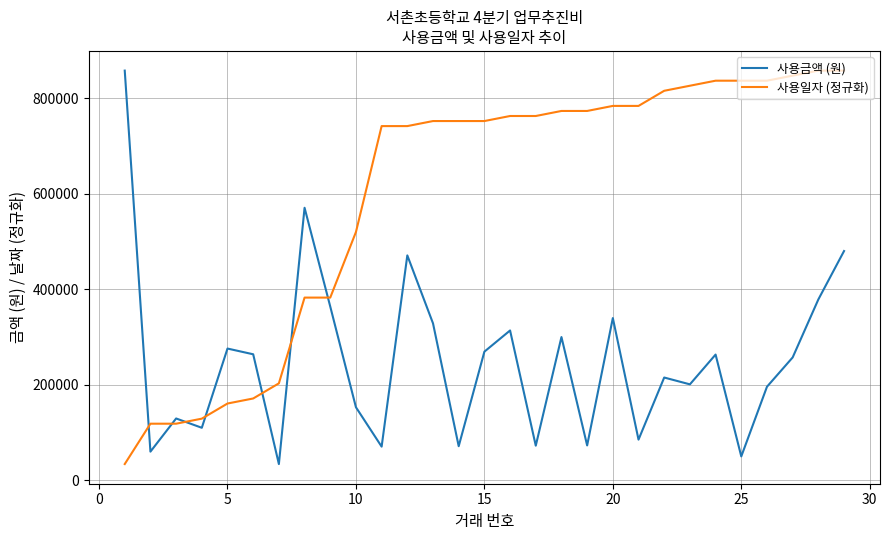

Rank the series by their average value, from highest to lowest.

사용일자 (정규화), 사용금액 (원)